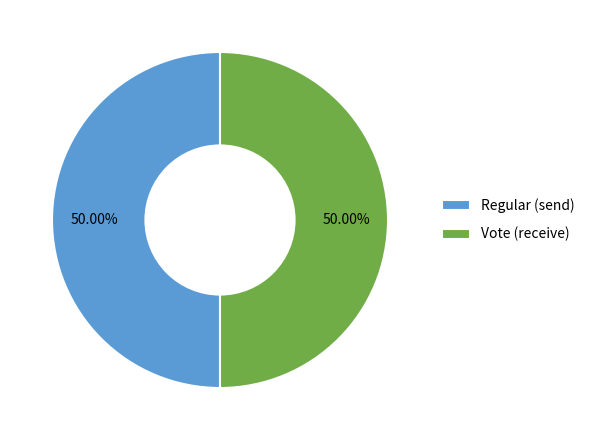

What is the total percentage of Vote and Regular?

100.0%